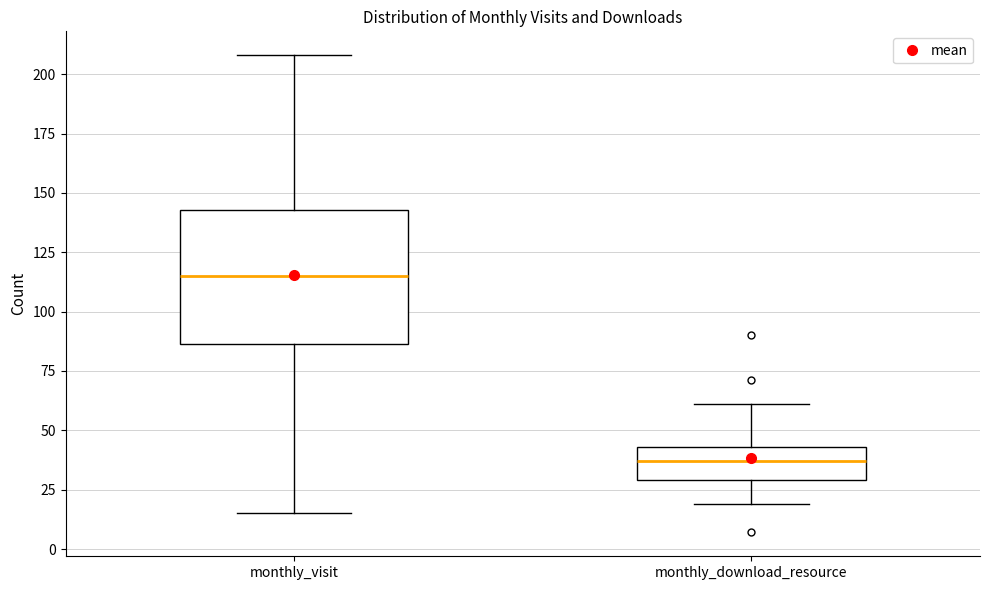

Reading left to right, read every box against the y-axis: the position of its median line, the range the box covers, and the ends of its whiskers. The values are not printed on the chart, so give them approximately, as read against the axis.

monthly_visit: median 115, box 85 to 145, whiskers 15 to 210
monthly_download_resource: median 35, box 30 to 45, whiskers 20 to 60